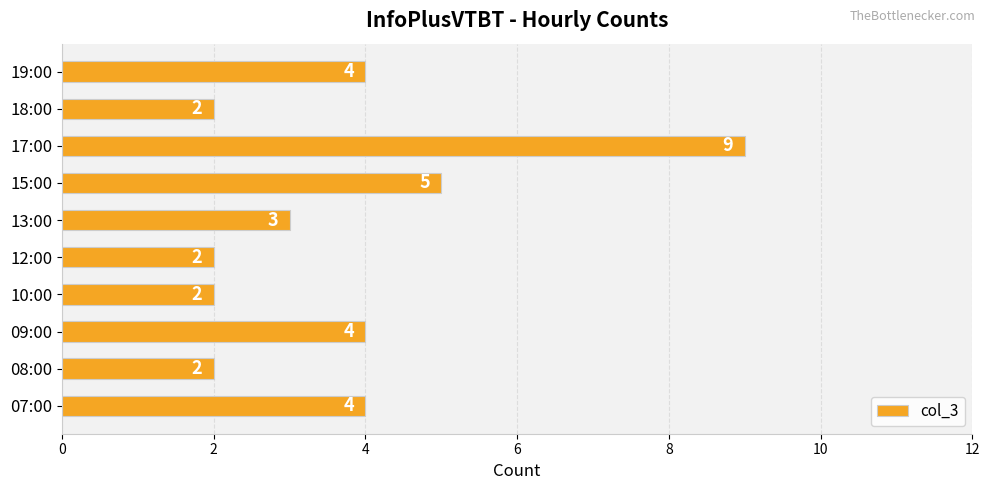

Is it true that the value at 19:00 is 2?

False